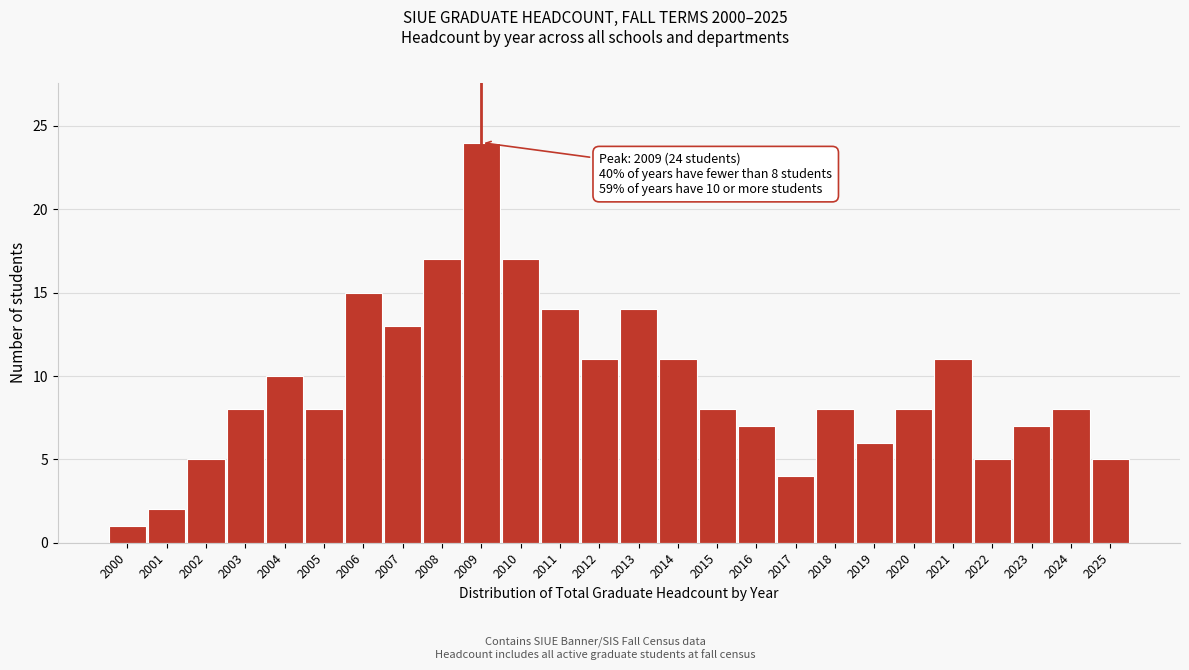

Reading left to right, what are all the values shown in this chart?

2000=1	2001=2	2002=5	2003=8	2004=10	2005=8	2006=15	2007=13	2008=17	2009=24	2010=17	2011=14	2012=11	2013=14	2014=11	2015=8	2016=7	2017=4	2018=8	2019=6	2020=8	2021=11	2022=5	2023=7	2024=8	2025=5